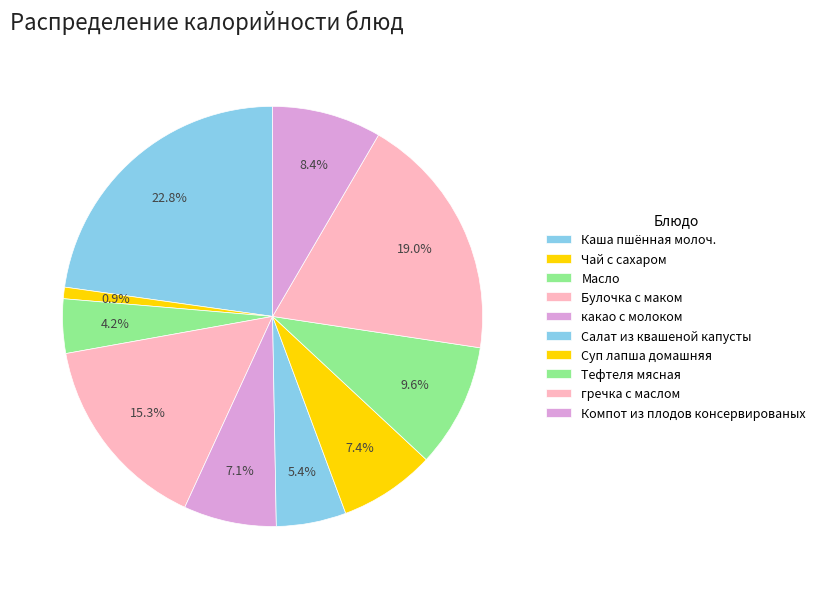

What is the change in value from Булочка с маком to Тефтеля мясная?

-91